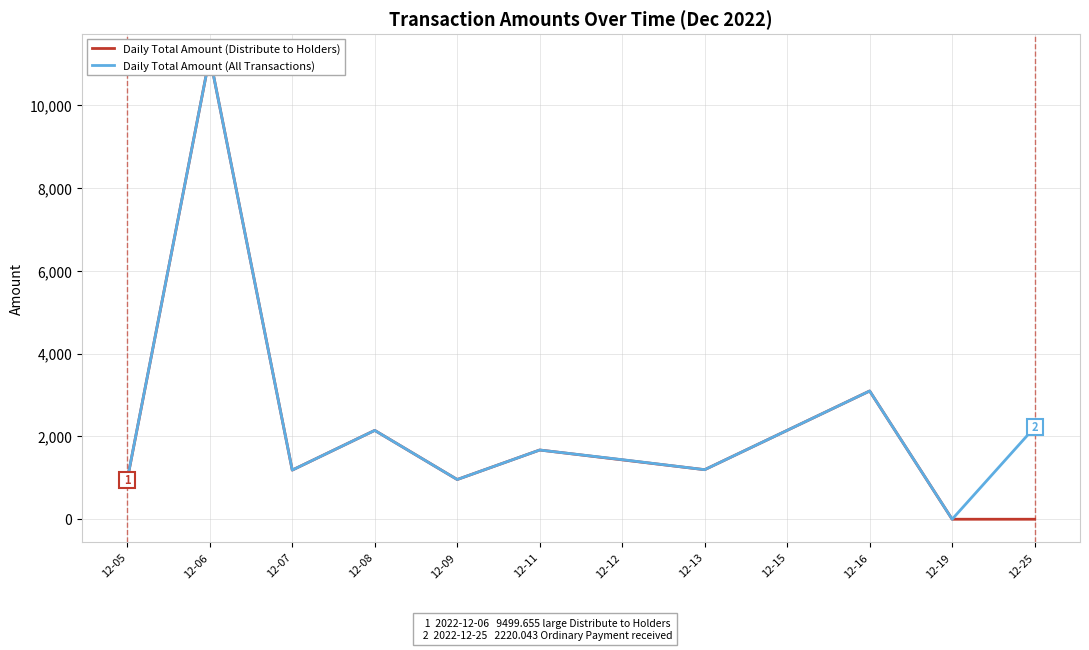

Rank the series by their average value, from highest to lowest.

Daily Total Amount (All Transactions), Daily Total Amount (Distribute to Holders)